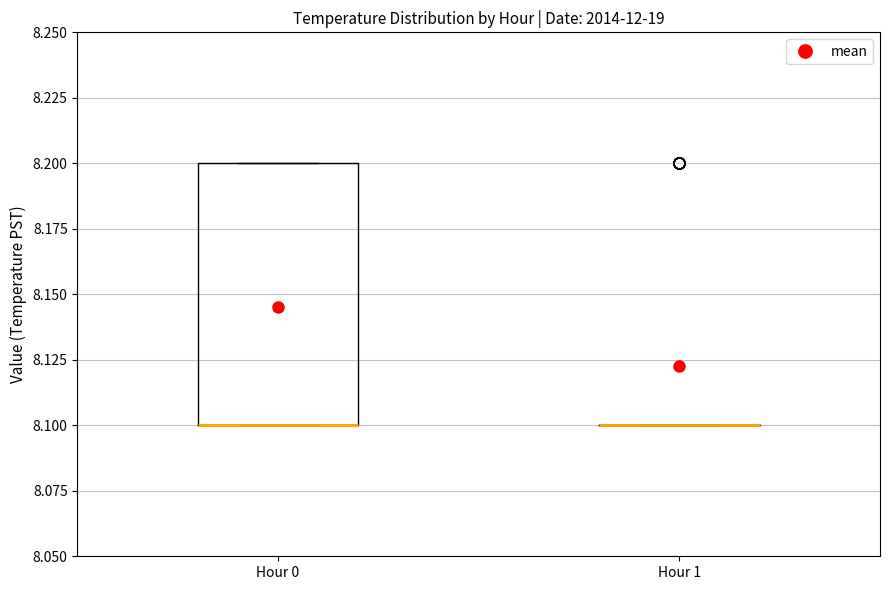

Which box is the tallest, from its lower edge to its upper edge?

Hour 0